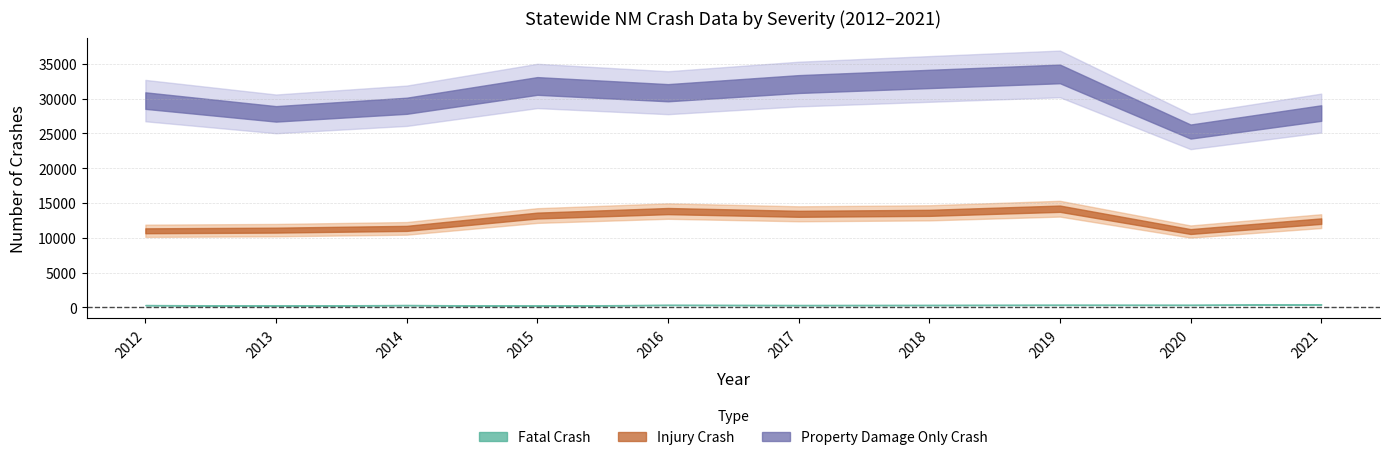

True or false: Property Damage Only Crash has more than 1 points higher than both neighbors.

True